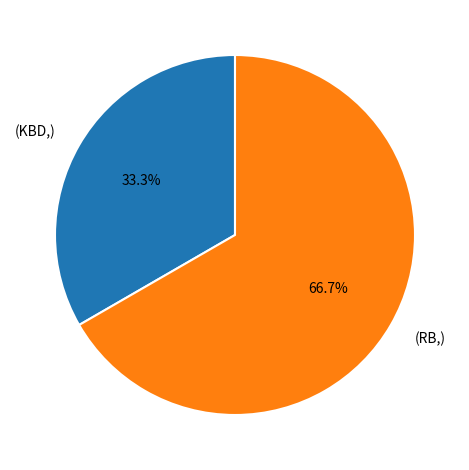

Do (KBD,) and (RB,) together represent more than half of the pie?

Yes